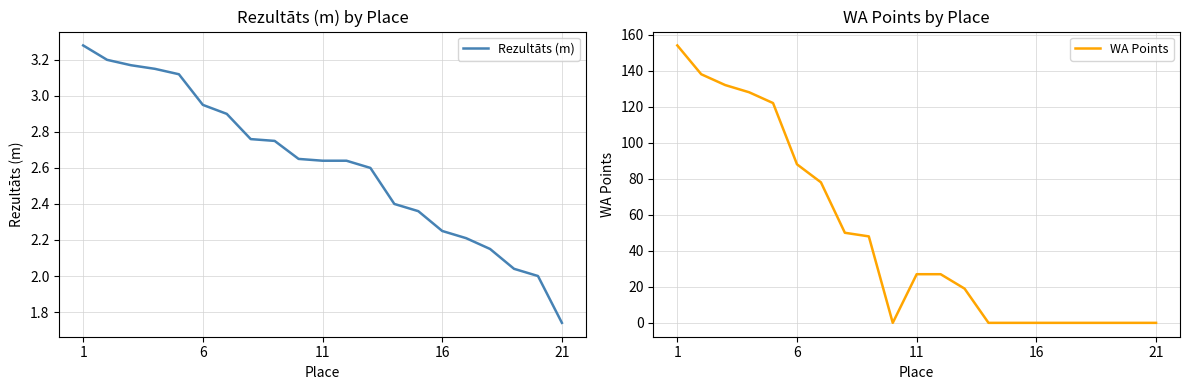

Reading right to left, extract all data points from this chart.

Rezultāts (m): 1.7	2.0	2.0	2.1	2.2	2.2	2.4	2.4	2.6	2.6	2.6	2.6	2.8	2.8	2.9	3.0	3.1	3.1	3.2	3.2	3.3
WA Points: 0.0	0.0	0.0	0.0	0.0	0.0	0.0	0.0	19.0	27.0	27.0	0.0	48.0	50.0	78.0	88.0	122.0	128.0	132.0	138.0	154.0